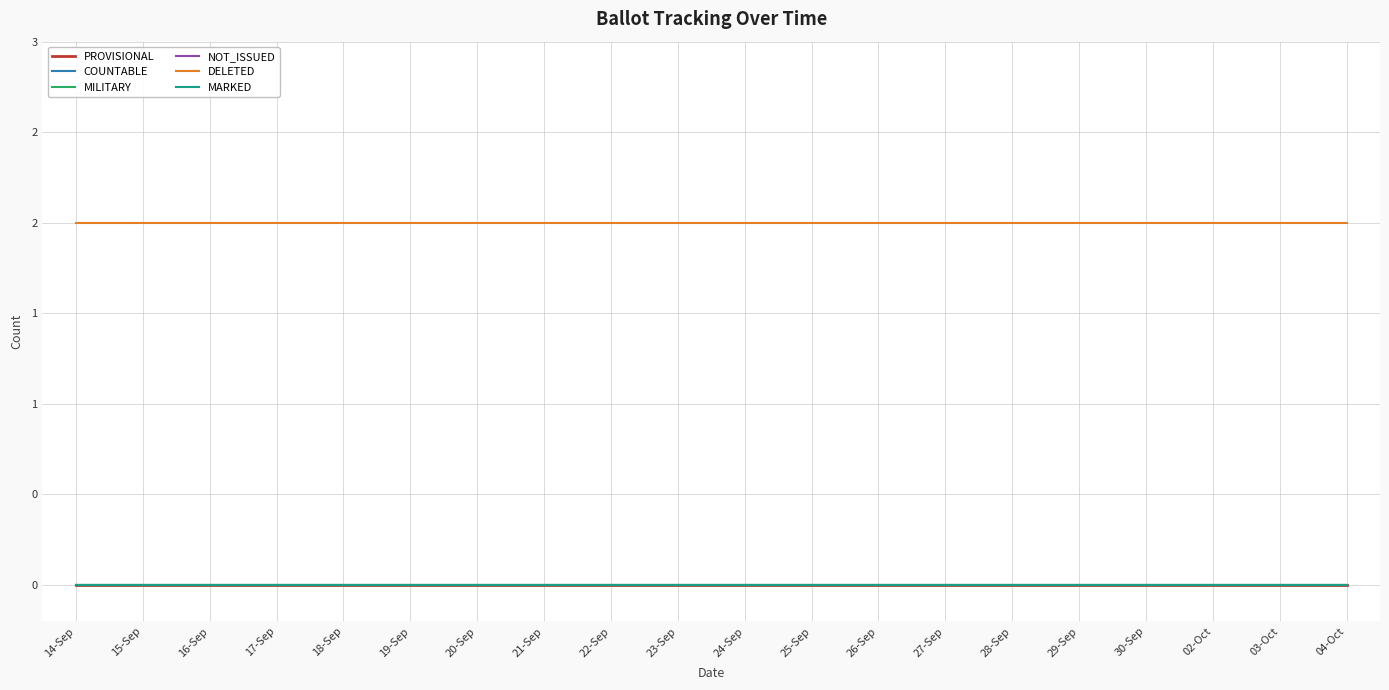

True or false: NOT_ISSUED and MARKED intersect in this chart.

False